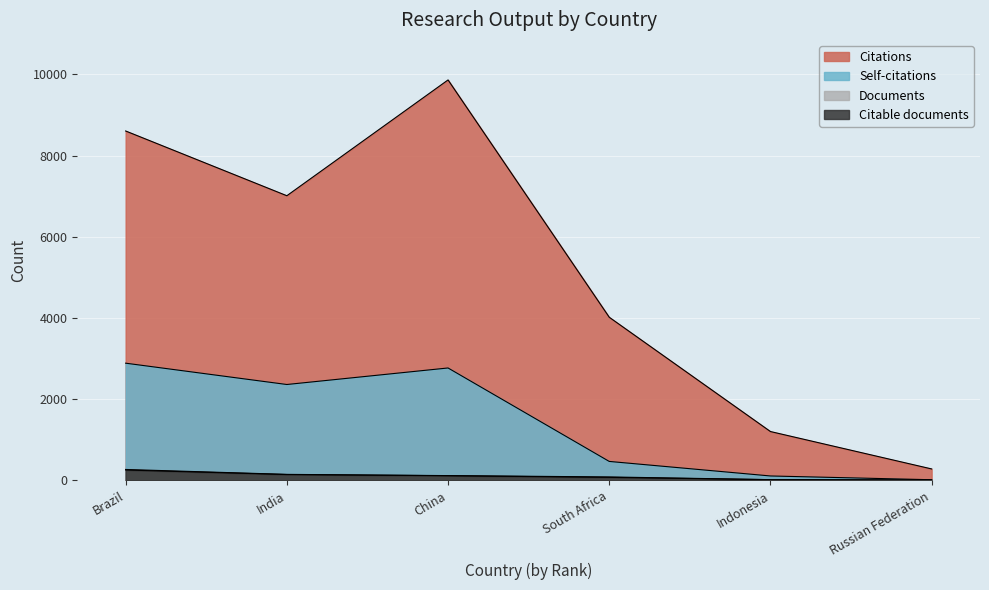

What is the label of the 5th point from the right?

India